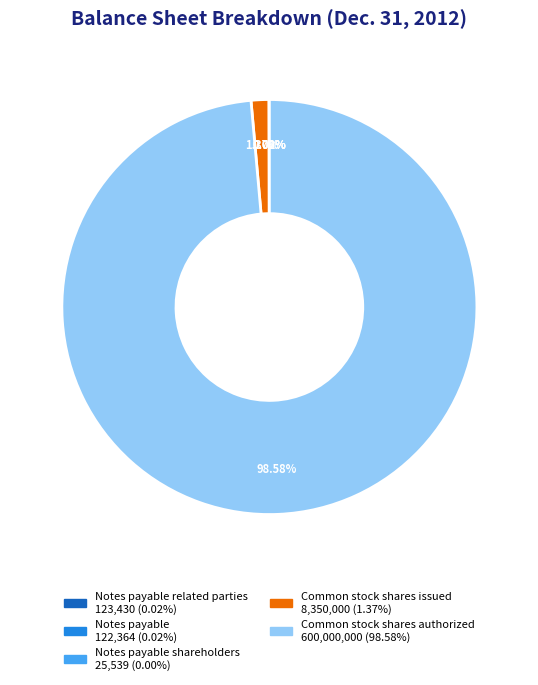

Is there a majority slice in this chart?

Yes